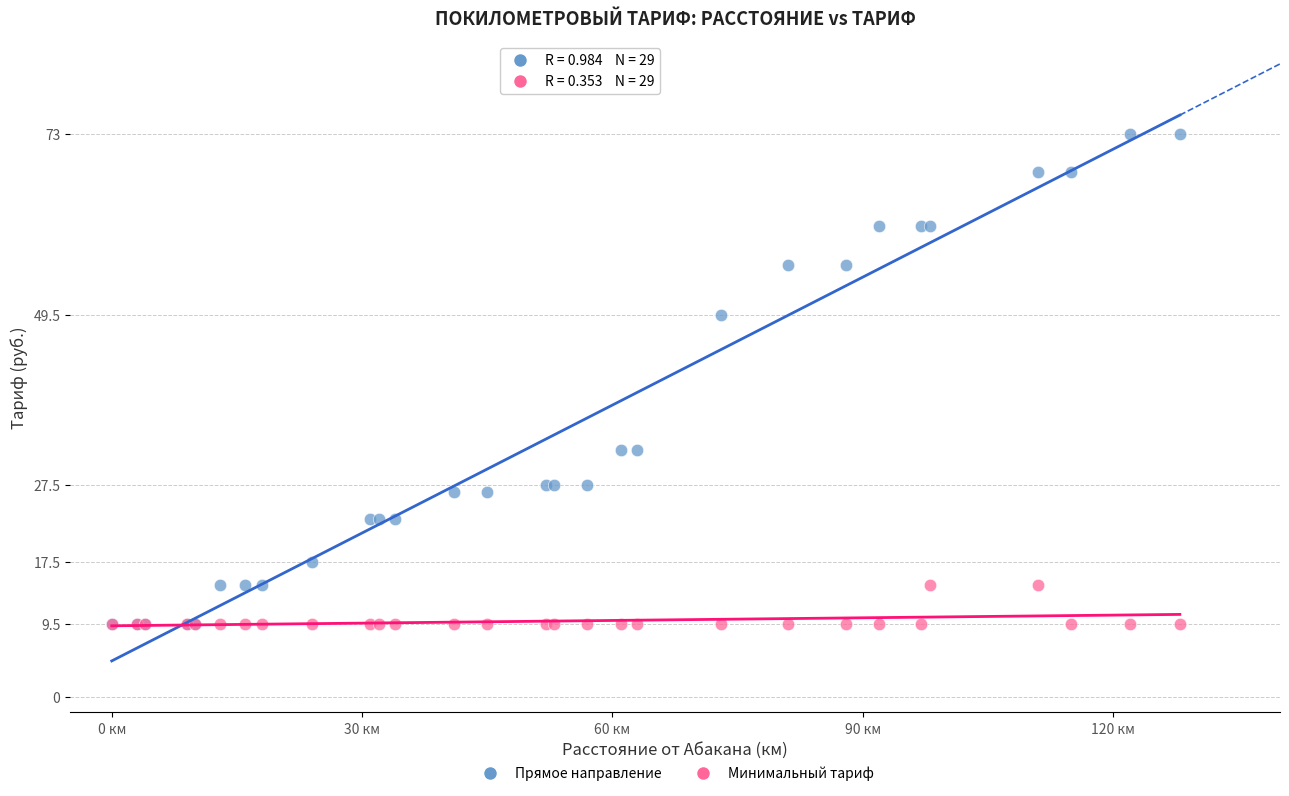

Which series has the widest spread of Y values?

Прямое направление